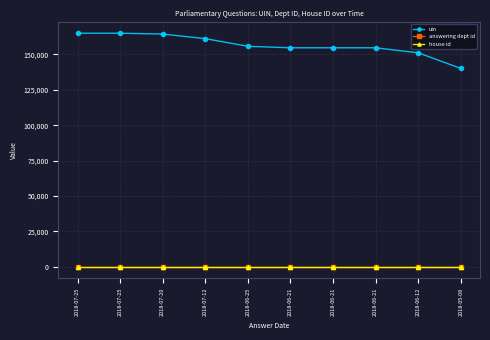

What is the difference between the second highest and second lowest values in the uin series?

13856